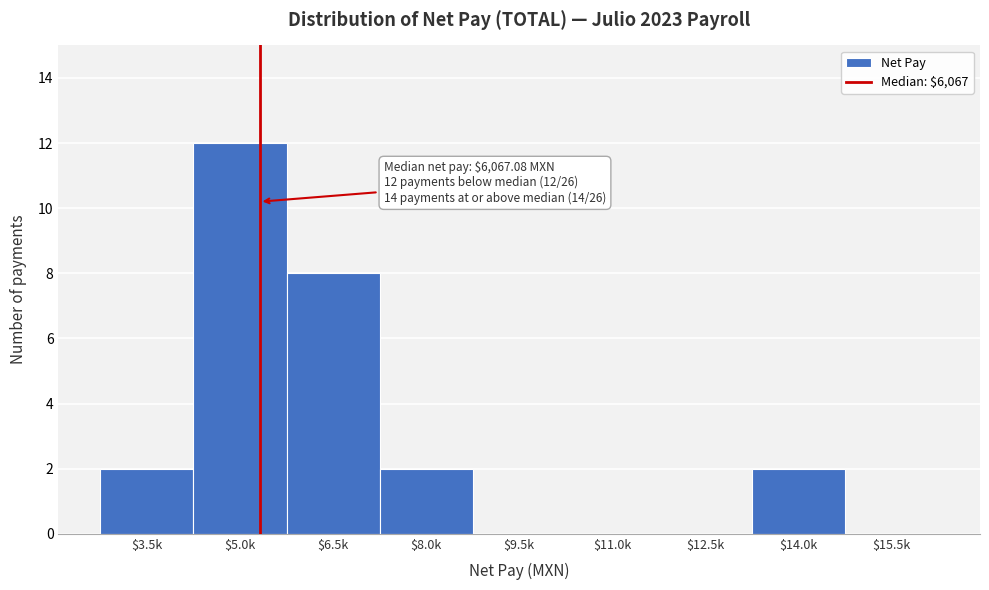

At which label is the value closest to 6?

$6.5k